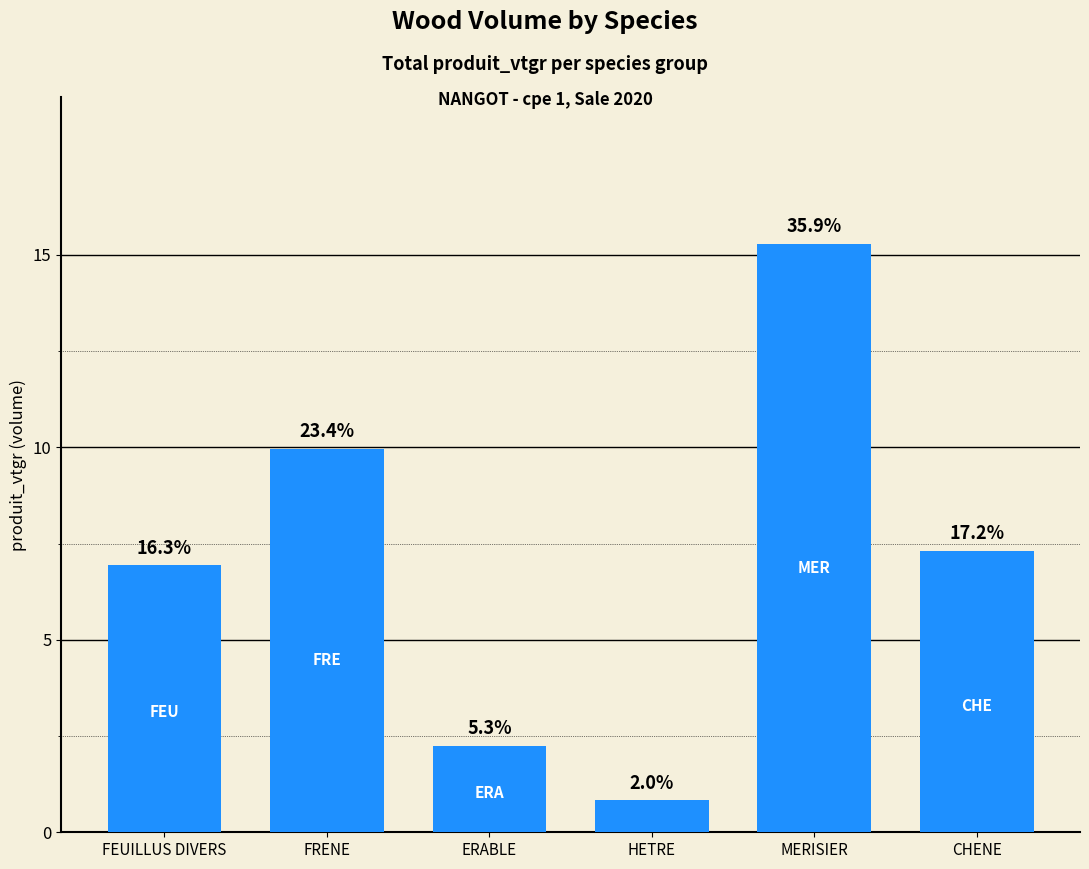

Where is the data nearest to the value 8?

CHENE